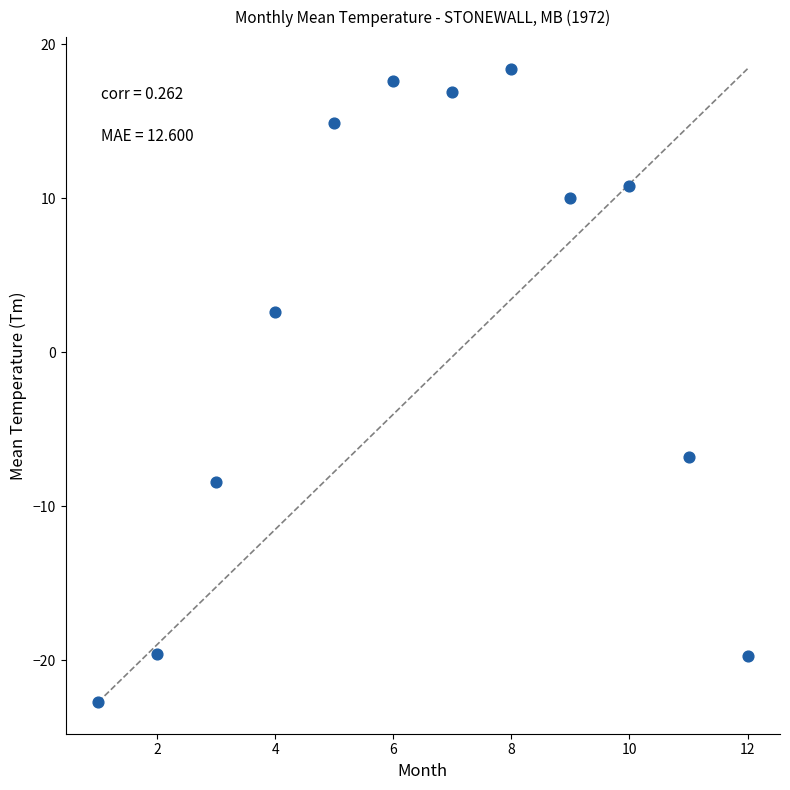

What is the average X value?

6.5